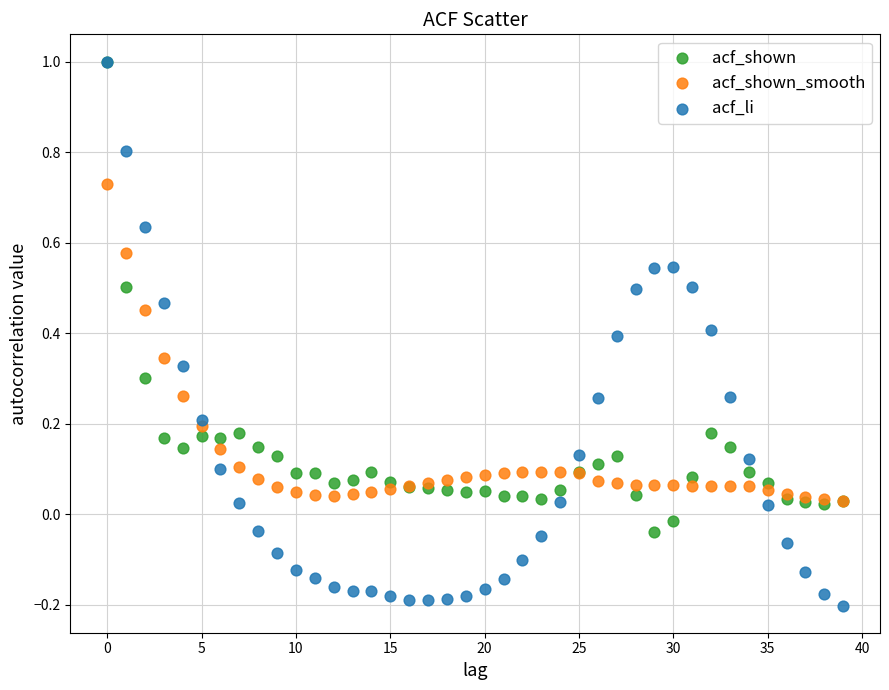

Which series has the largest Y range (max minus min)?

acf_li